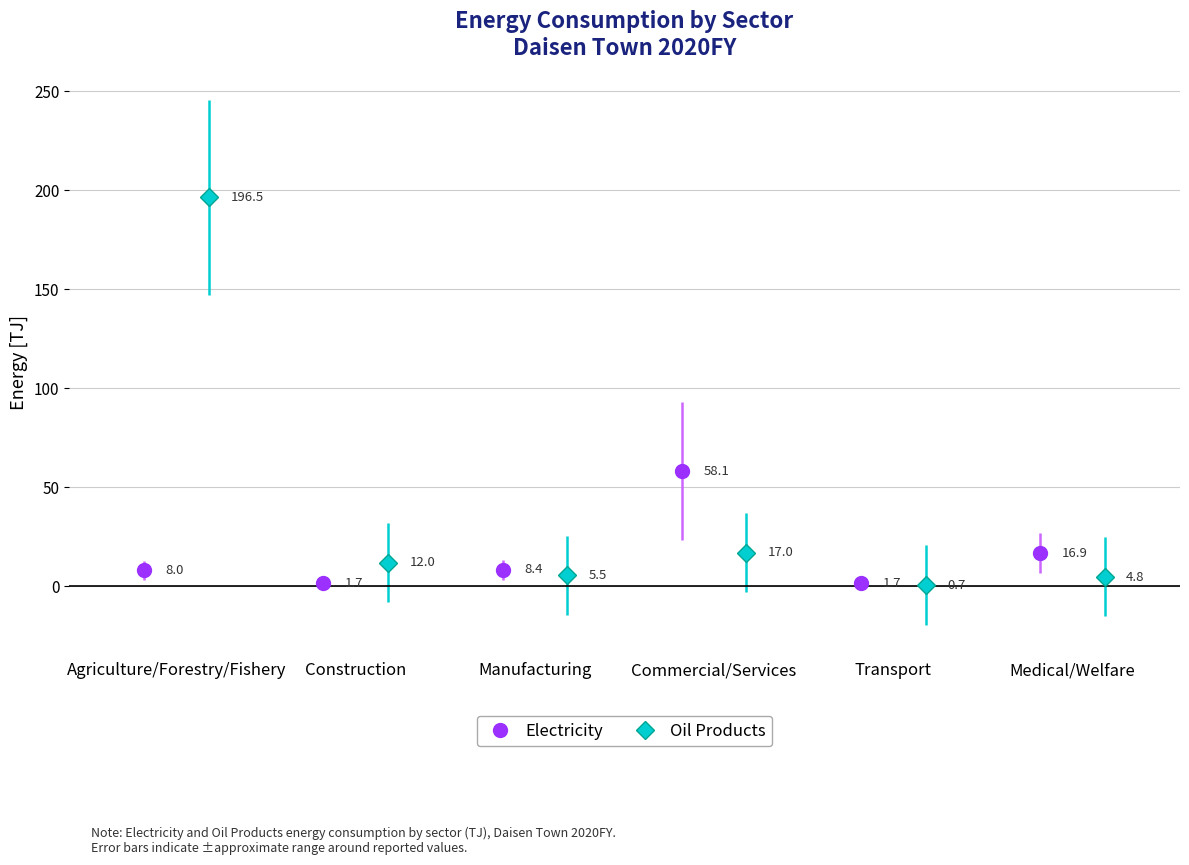

What is the value of the Oil Products bar at the 2nd from the left?

12.0